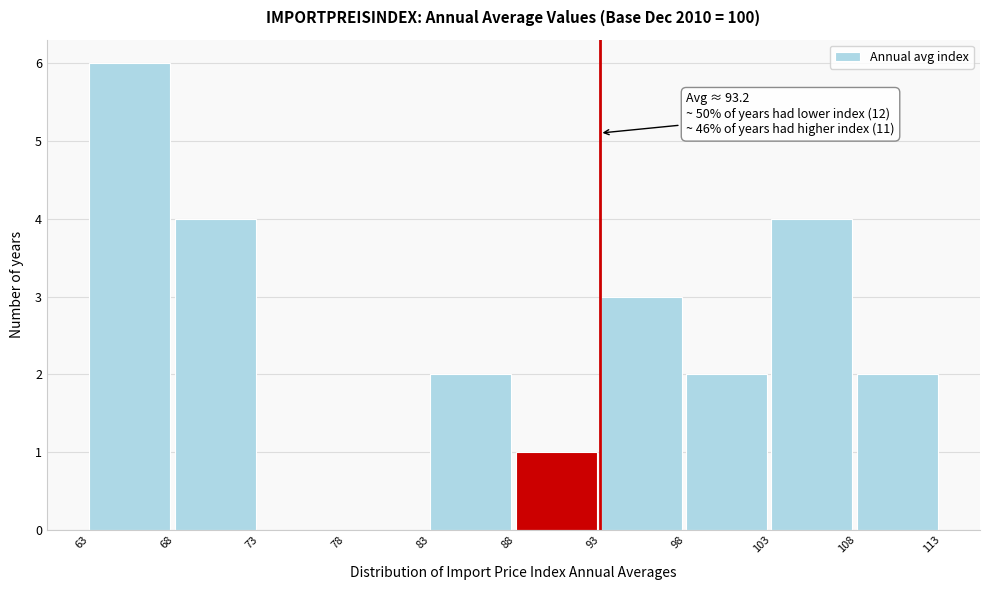

Reading left to right, extract all data points from this chart.

63=6	68=4	73=0	78=0	83=2	88=1	93=3	98=2	103=4	108=2